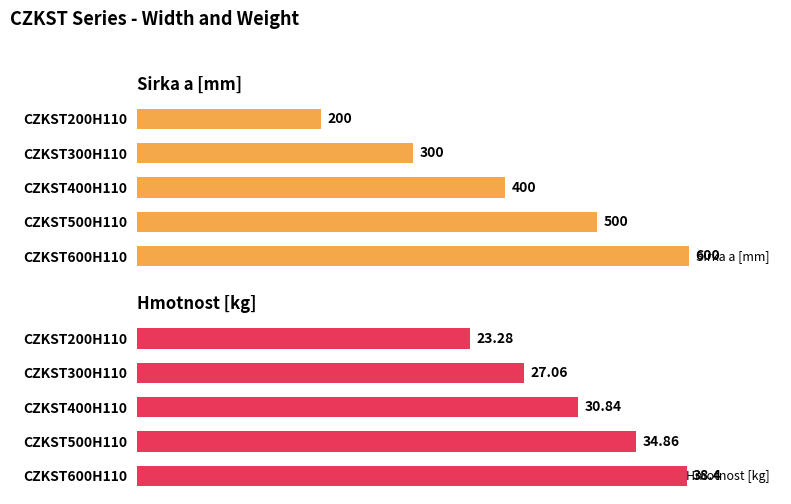

Rank the categories by Sirka a [mm] value from lowest to highest.

CZKST200H110, CZKST300H110, CZKST400H110, CZKST500H110, CZKST600H110